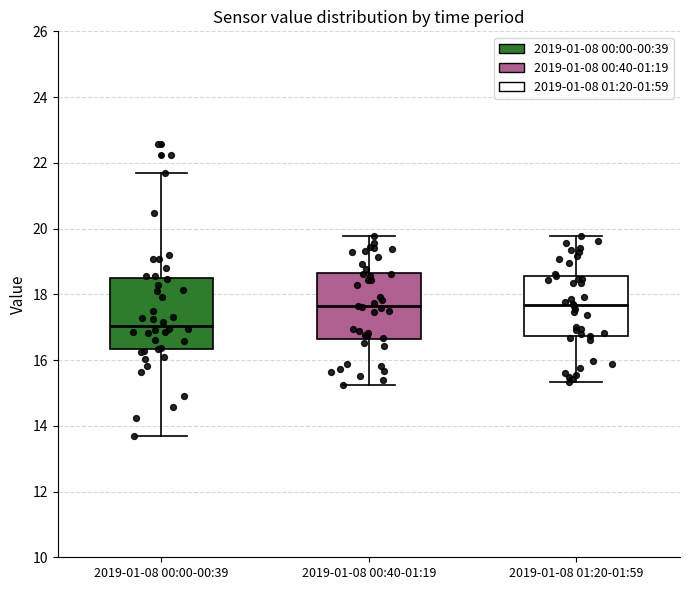

Where does the median line of the box for 2019-01-08 01:20-01:59 sit on the y-axis? The values are not printed on the chart, so give them approximately, as read against the axis.

17.6